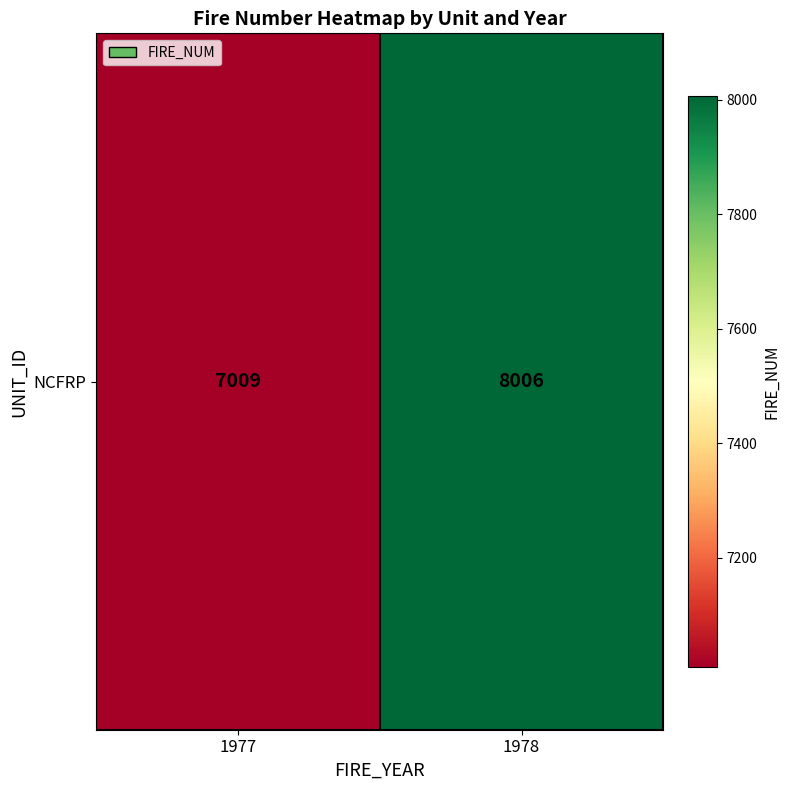

Reading right to left, what are all the values shown in this chart?

8006	7009